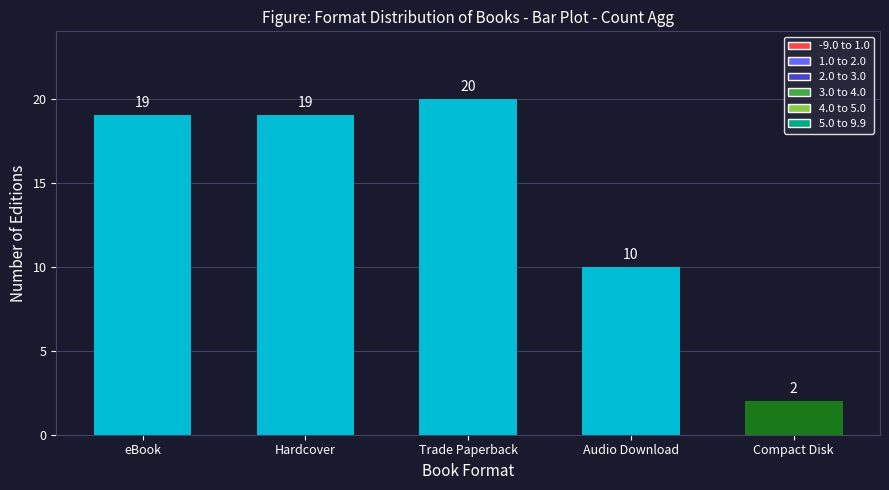

The chart shows a value of 19 at Hardcover. True or false?

True